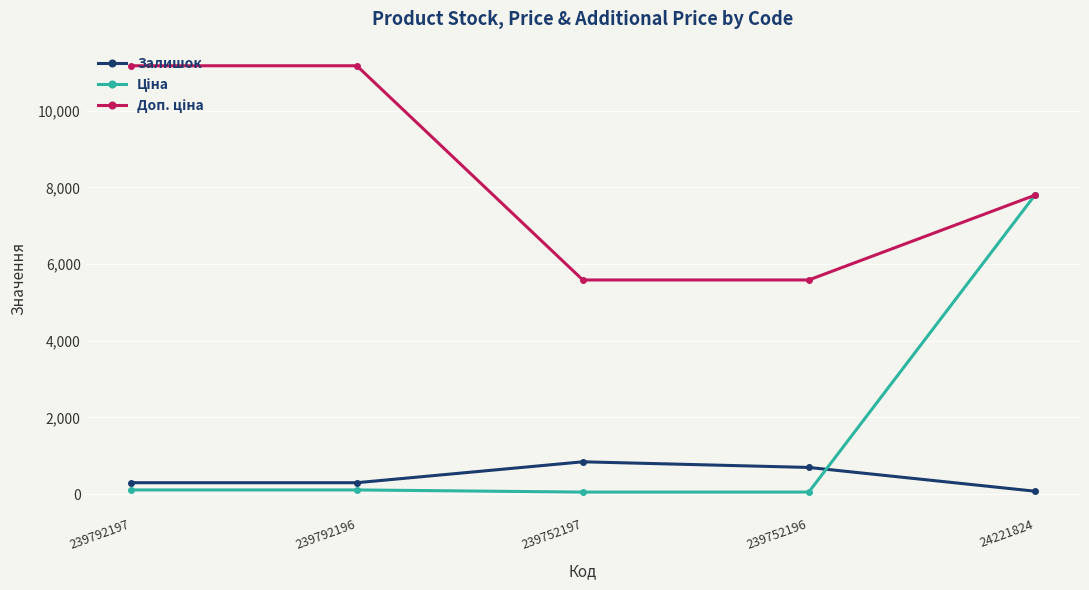

What is the maximum value shown in the chart?

11169.0